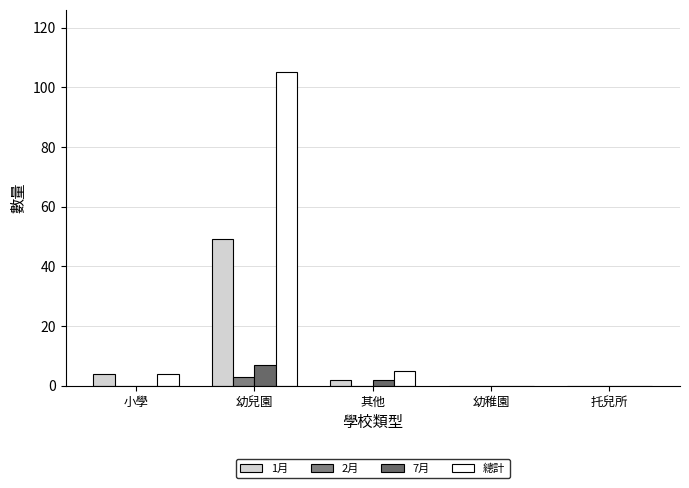

Which label corresponds to the largest value in the chart?

幼兒園